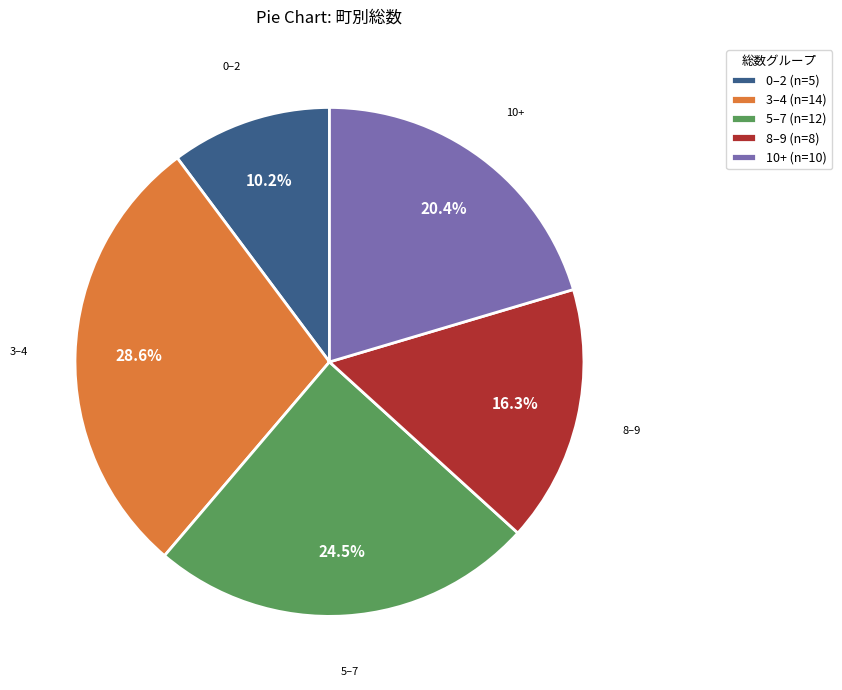

Which slice is the largest?

3–4